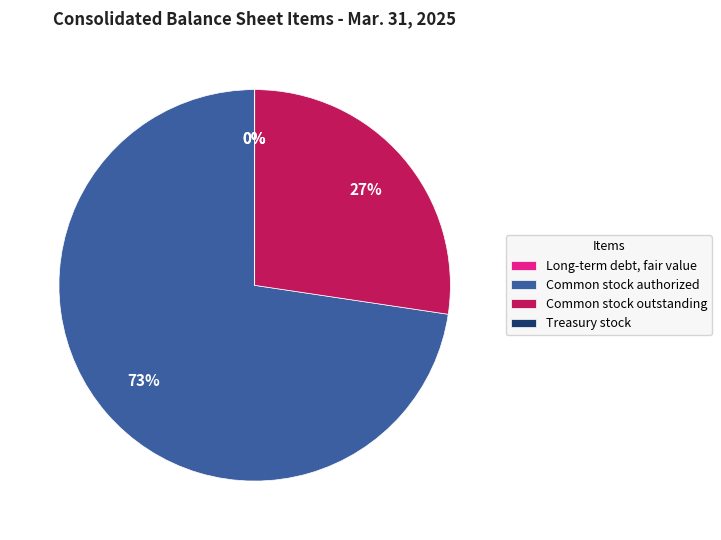

Which has a higher value, Common stock authorized or Common stock outstanding?

Common stock authorized